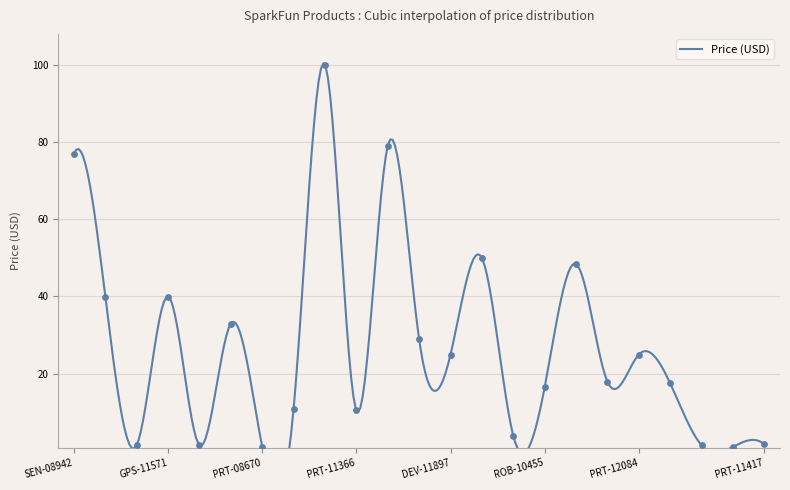

What is the change in value from SEN-08942 to ROB-10455?

-60.5